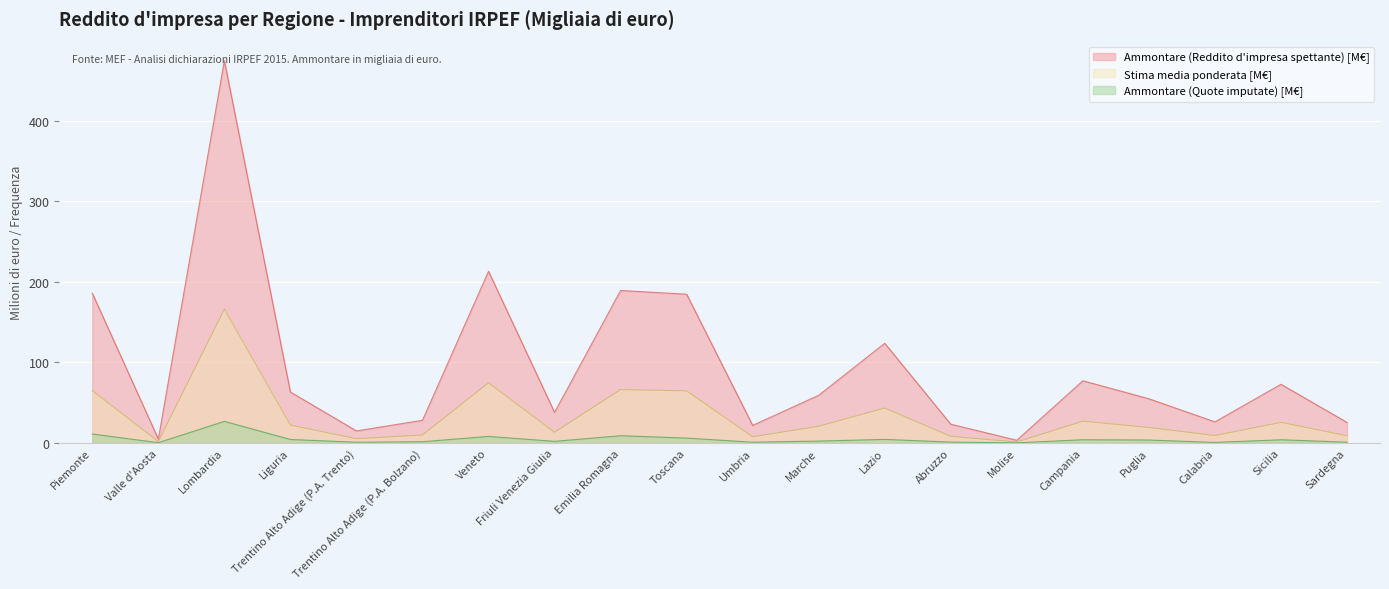

What is the lowest value of the Ammontare (Quote imputate) series?

0.1